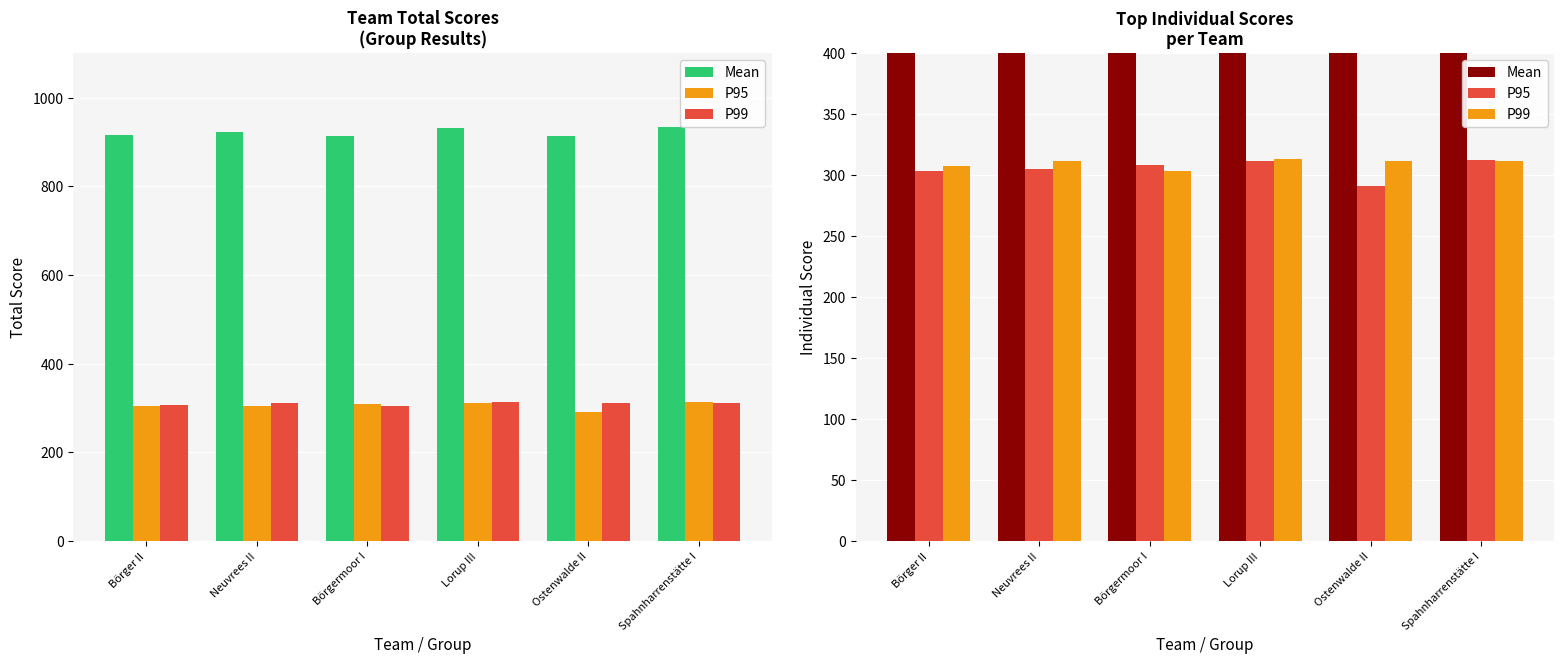

The value of P95 at Lorup III is 311.6. True or false?

True